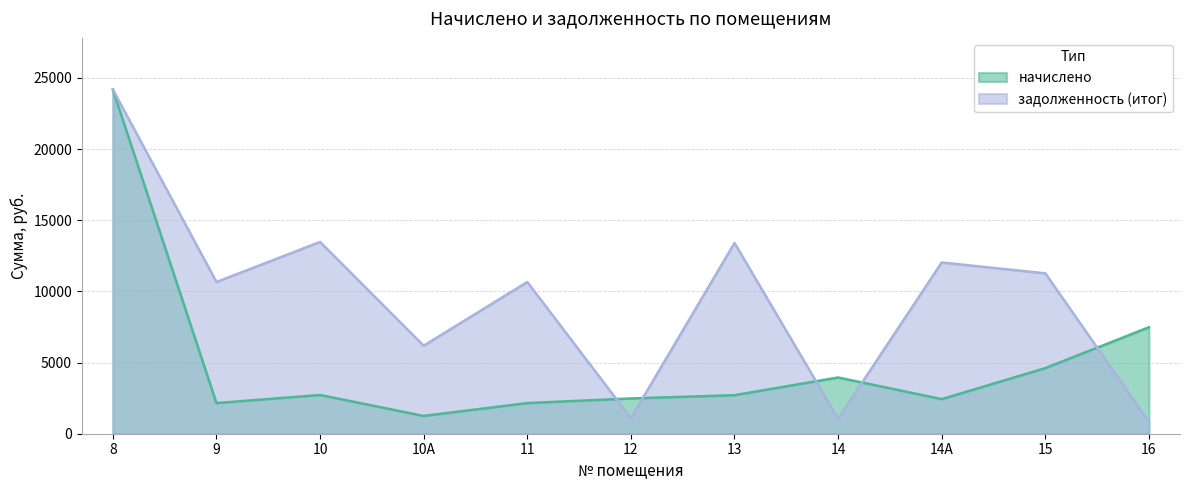

Where do задолженность (итог) and начислено first cross each other?

11 and 12